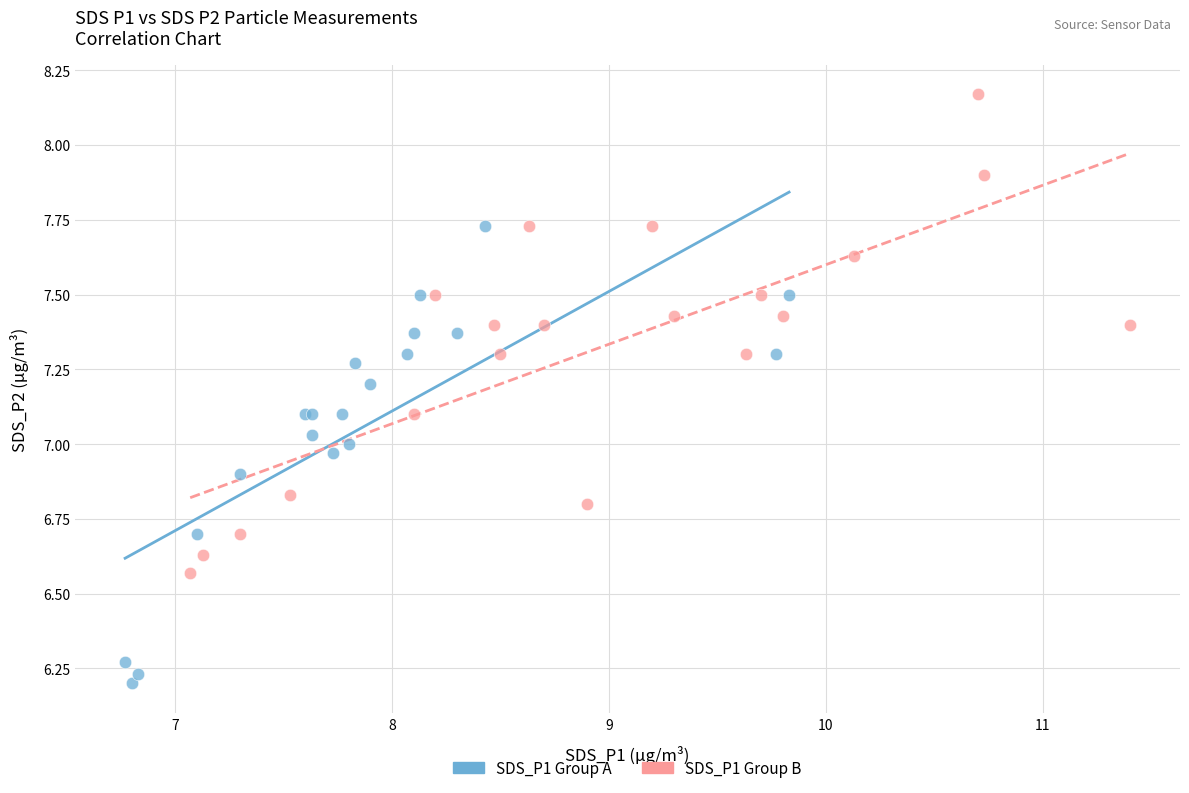

Which series contains the lowest Y value?

SDS_P1 Group A